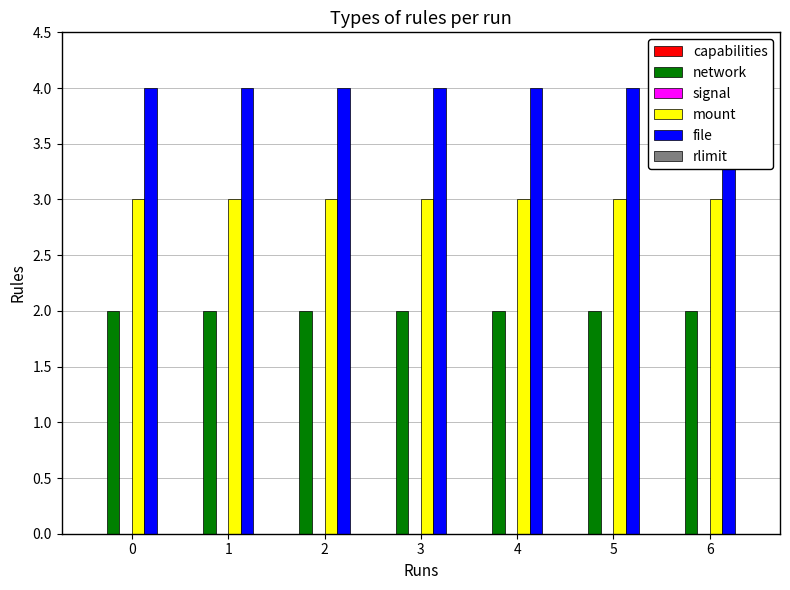

Reading left to right, list all the values displayed in this chart.

capabilities: 0=0	1=0	2=0	3=0	4=0	5=0	6=0
network: 0=2	1=2	2=2	3=2	4=2	5=2	6=2
signal: 0=0	1=0	2=0	3=0	4=0	5=0	6=0
mount: 0=3	1=3	2=3	3=3	4=3	5=3	6=3
file: 0=4	1=4	2=4	3=4	4=4	5=4	6=4
rlimit: 0=0	1=0	2=0	3=0	4=0	5=0	6=0